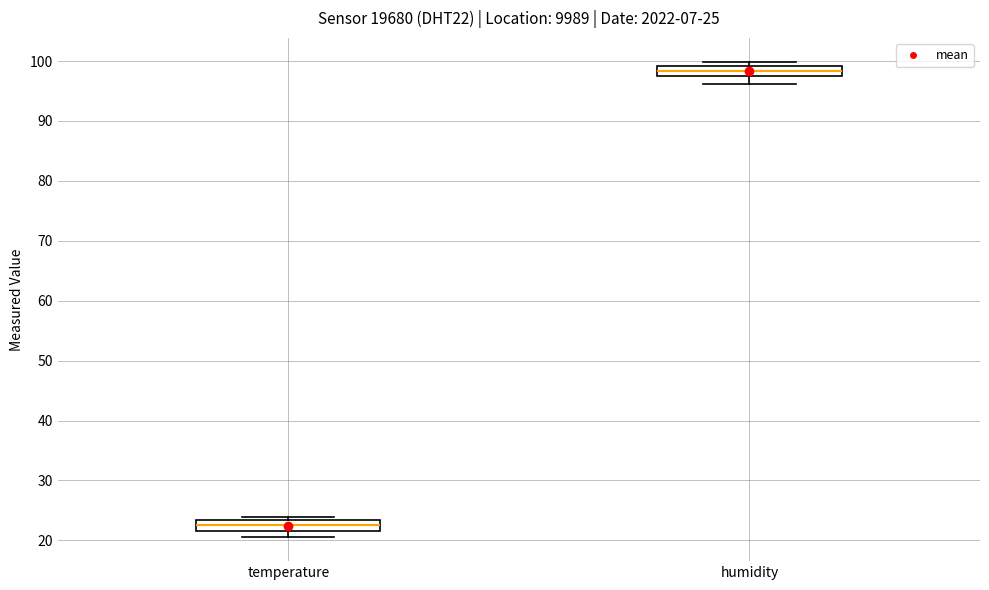

Which box's median line is the lowest?

temperature